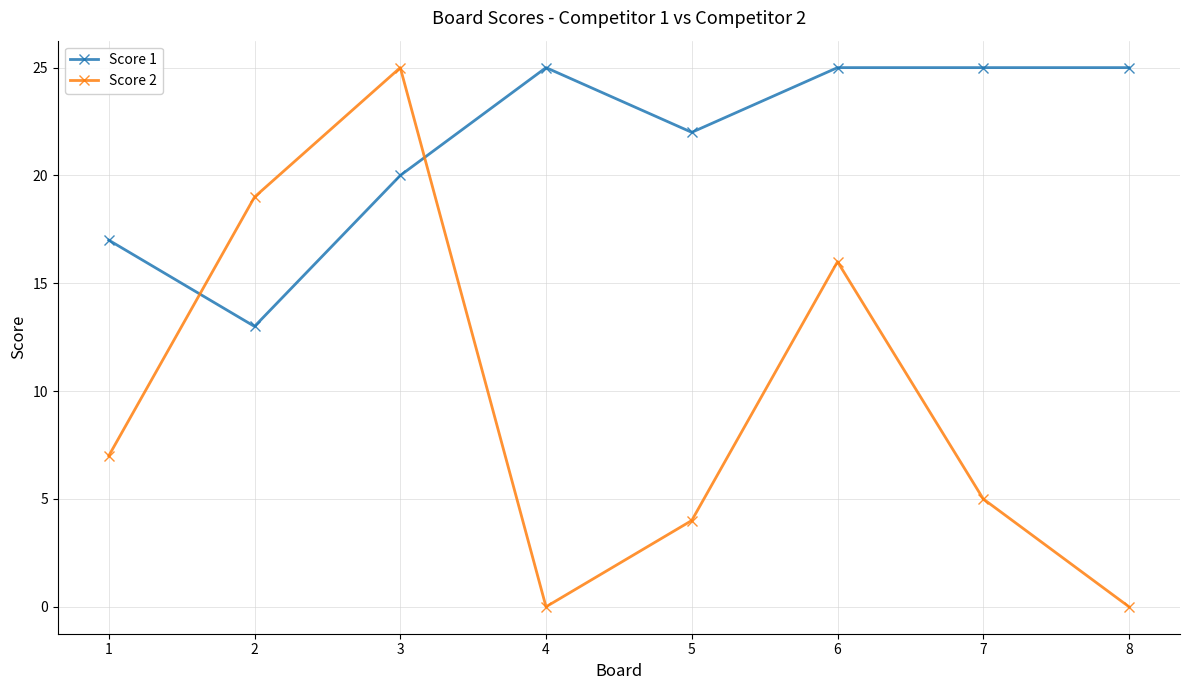

What is the maximum value shown in the chart?

25